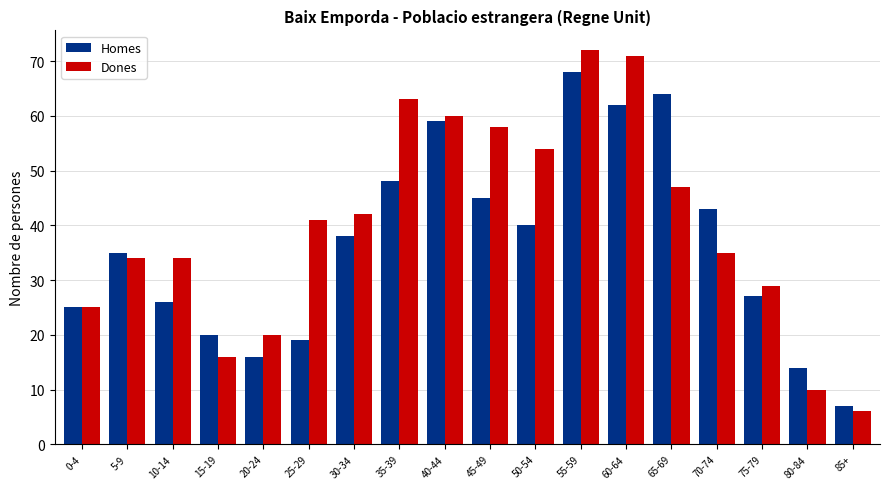

What is the difference between the highest and lowest values at 20-24?

4